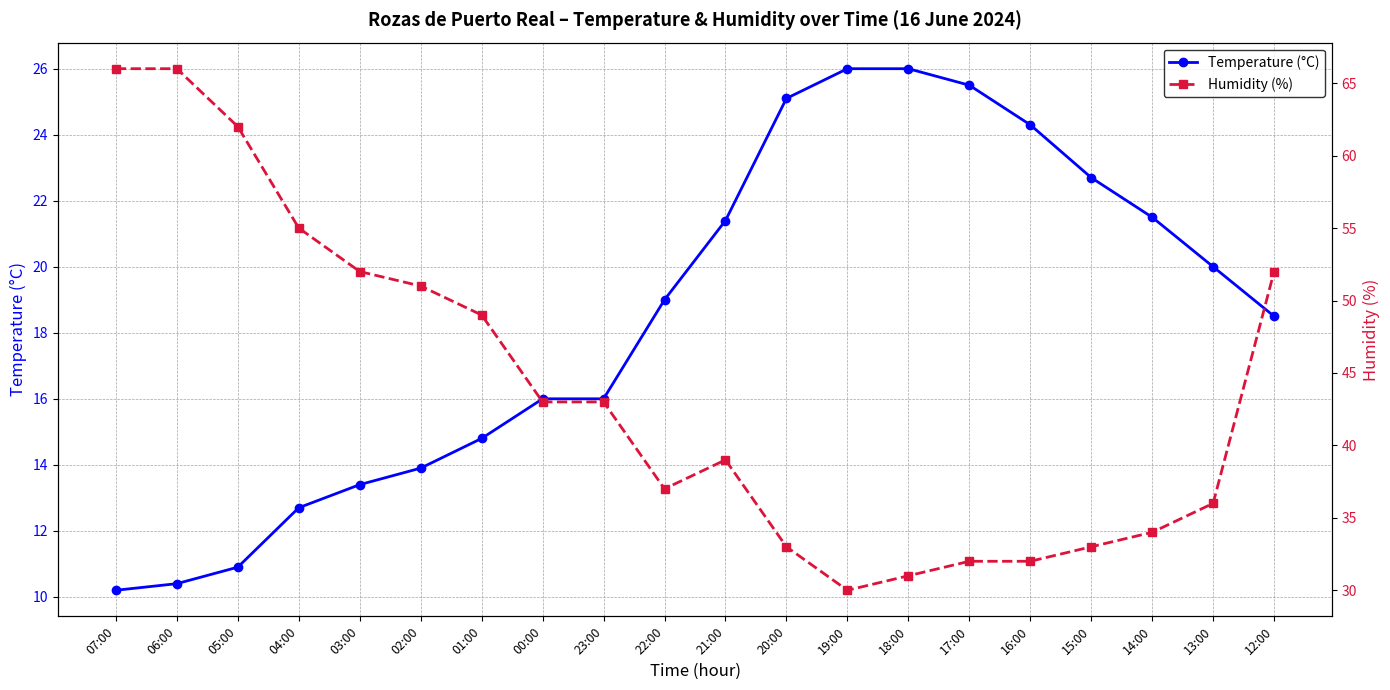

Which category has the highest value across all series?

07:00